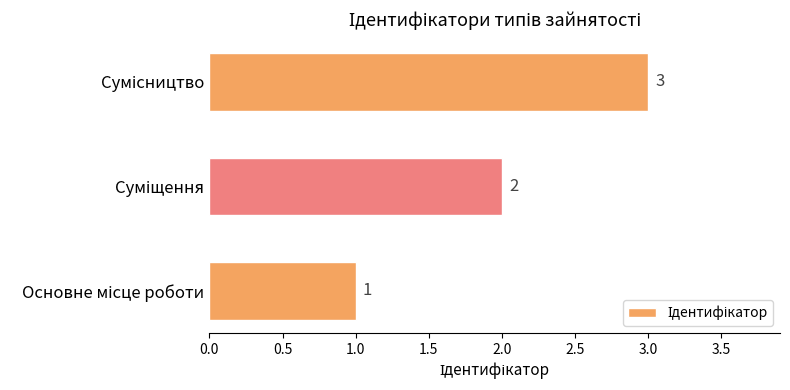

How many values are between 1 and 3?

3